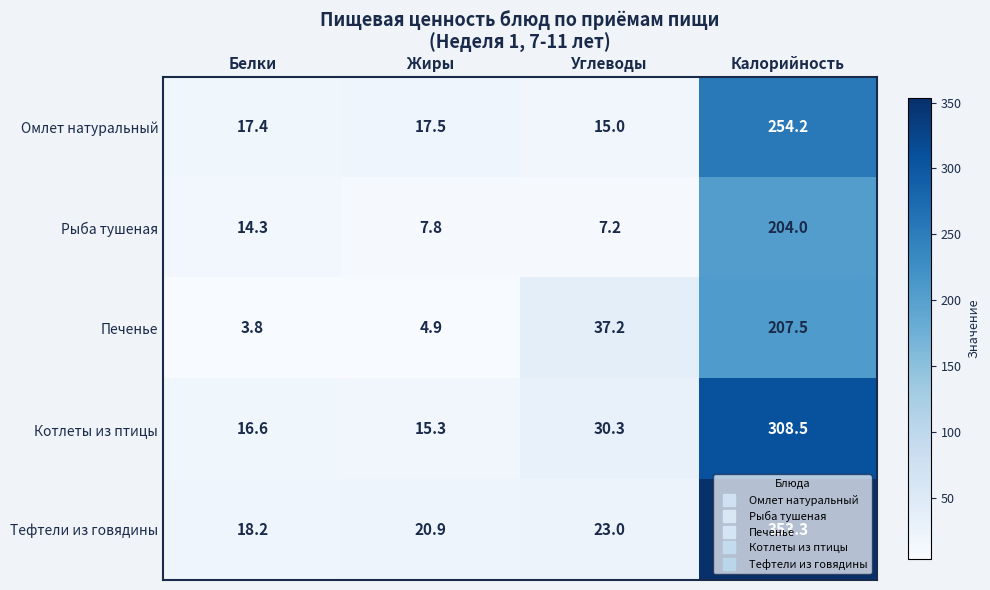

What is the sum of all Печенье values?

253.4